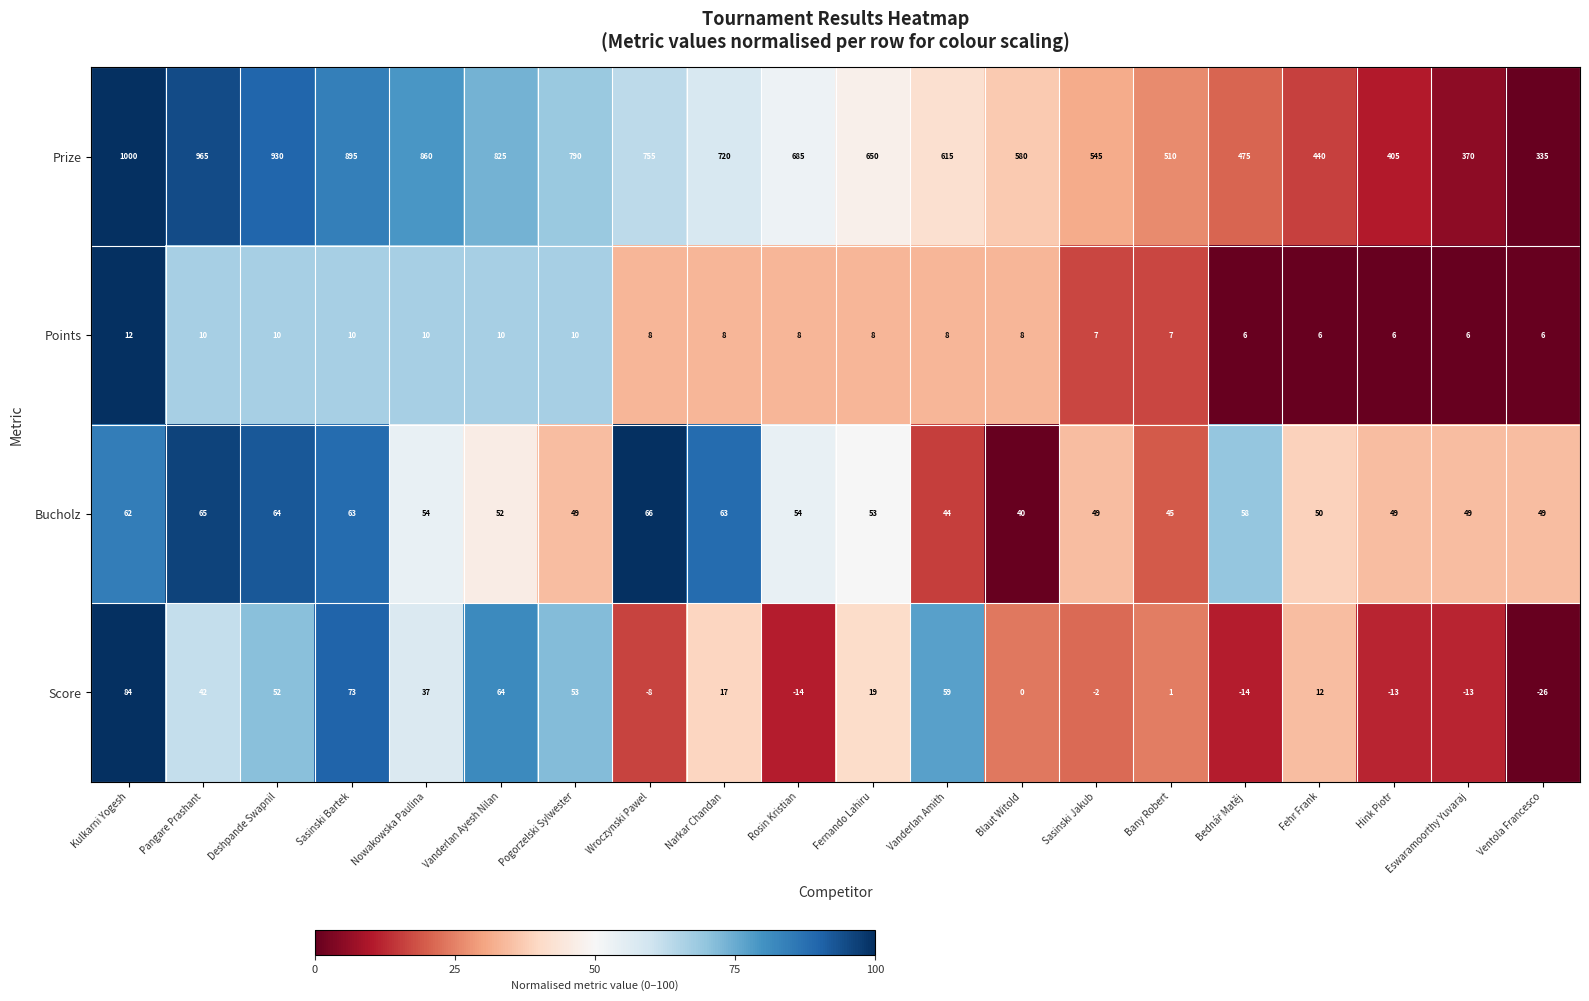

What is the sum of all Points values?

164